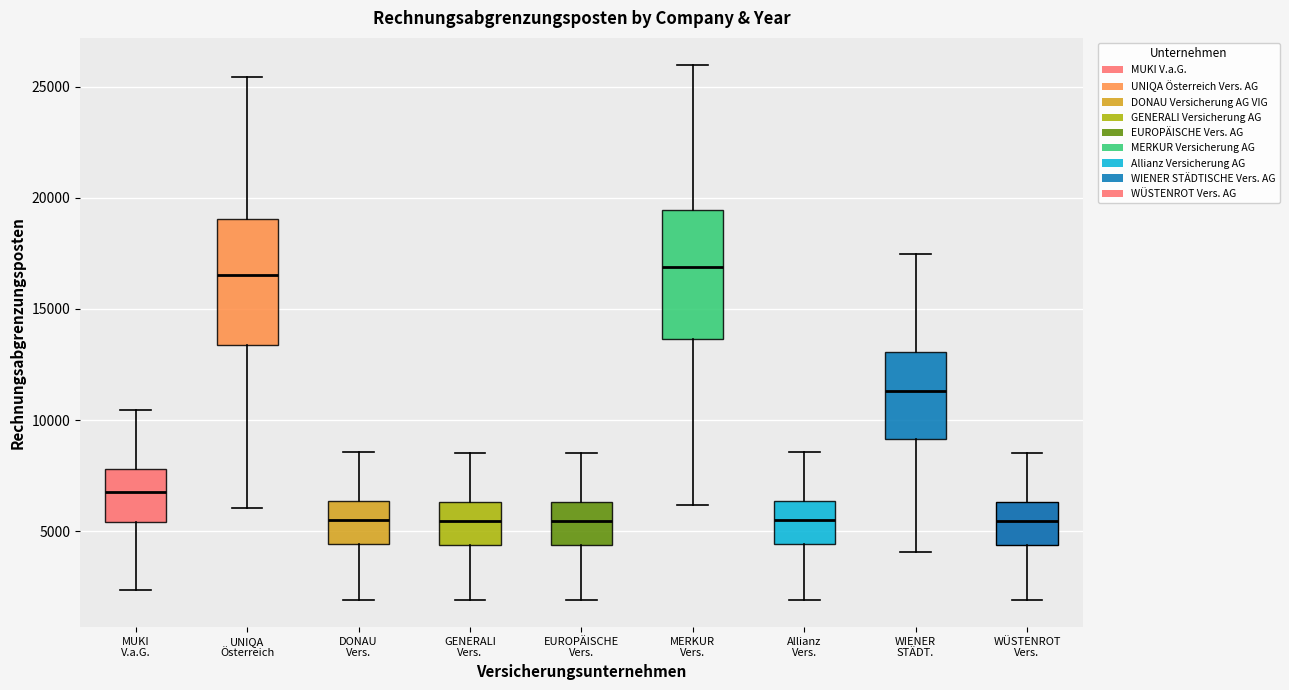

Where is the lower edge of the box for Allianz Vers. on the y-axis? The values are not printed on the chart, so give them approximately, as read against the axis.

4500